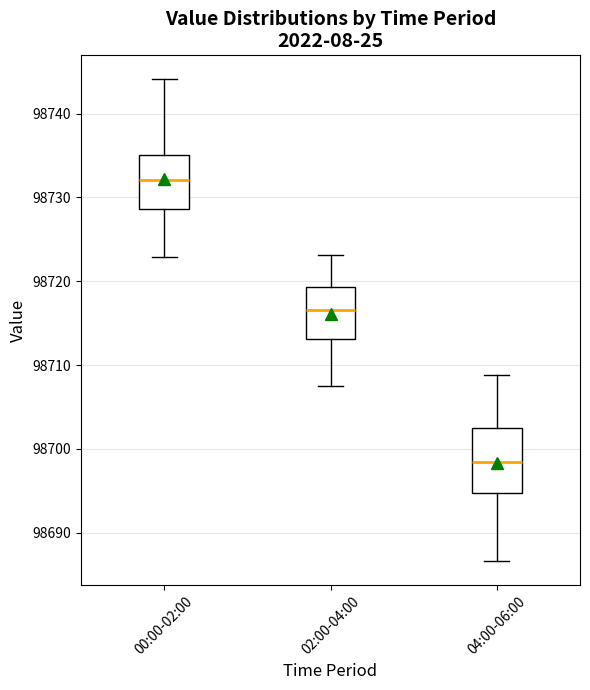

Which box is the tallest, from its lower edge to its upper edge?

04:00-06:00